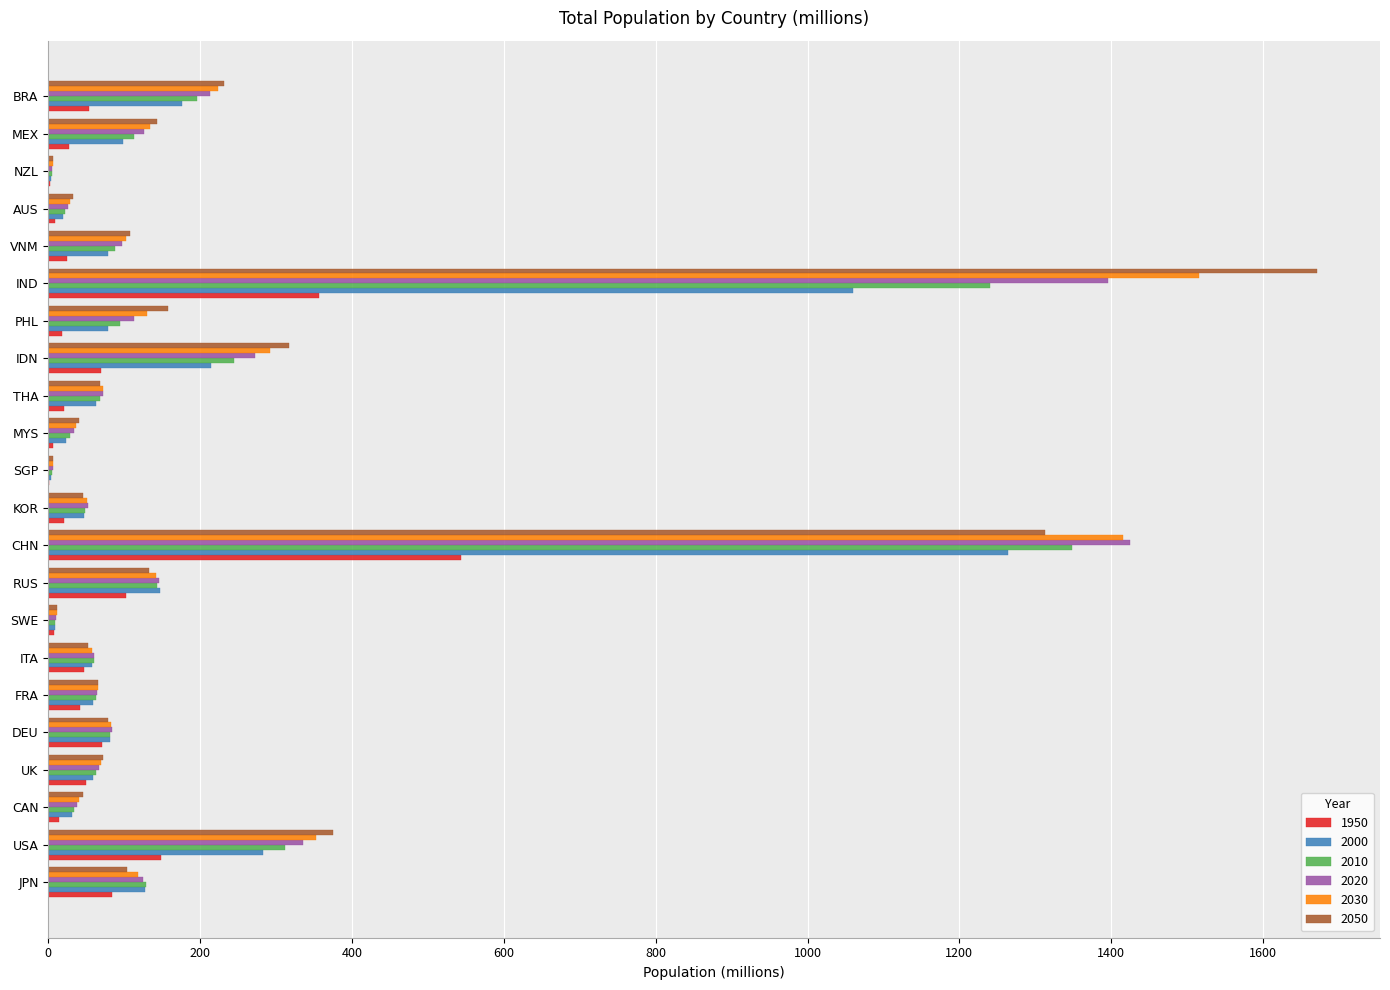

Which series changed the most between CAN and MEX?

2050